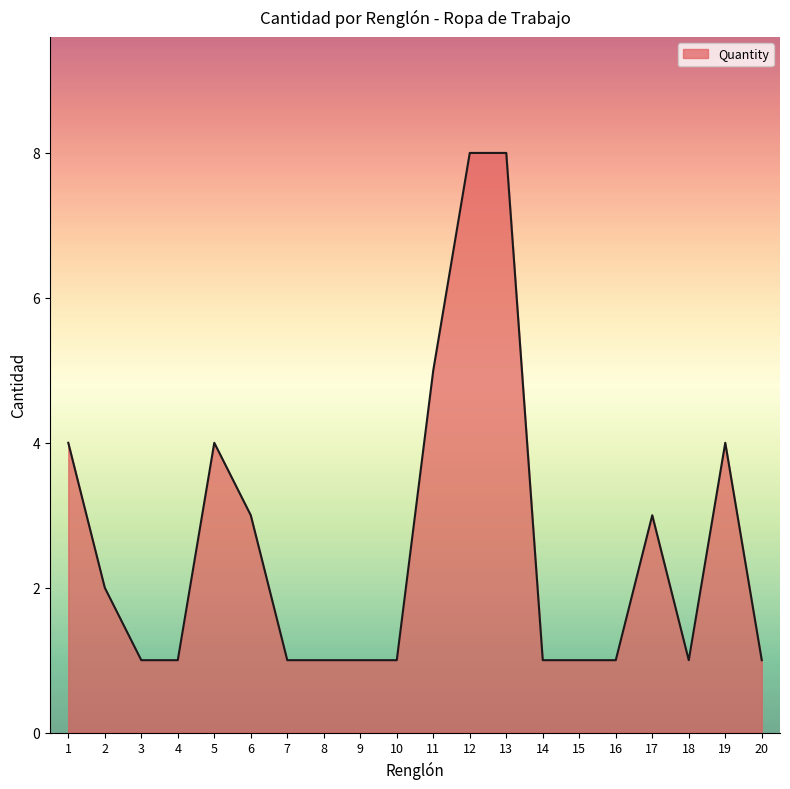

Reading left to right, extract all data points from this chart.

1=4	2=2	3=1	4=1	5=4	6=3	7=1	8=1	9=1	10=1	11=5	12=8	13=8	14=1	15=1	16=1	17=3	18=1	19=4	20=1